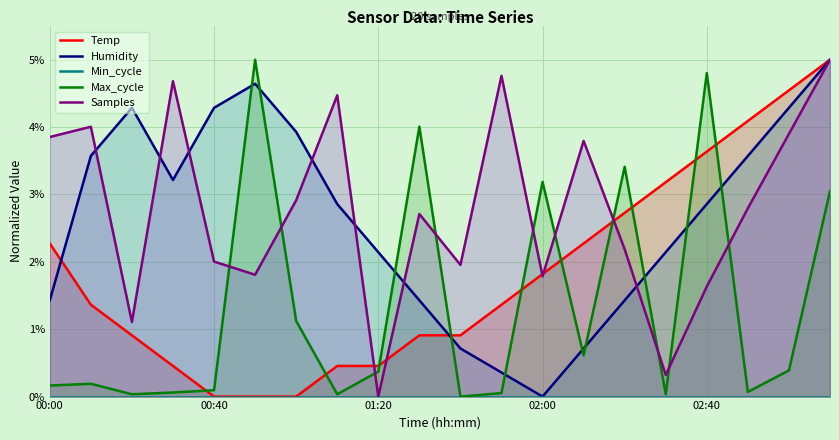

True or false: Humidity has a value of 4.3 at 00:40.

True